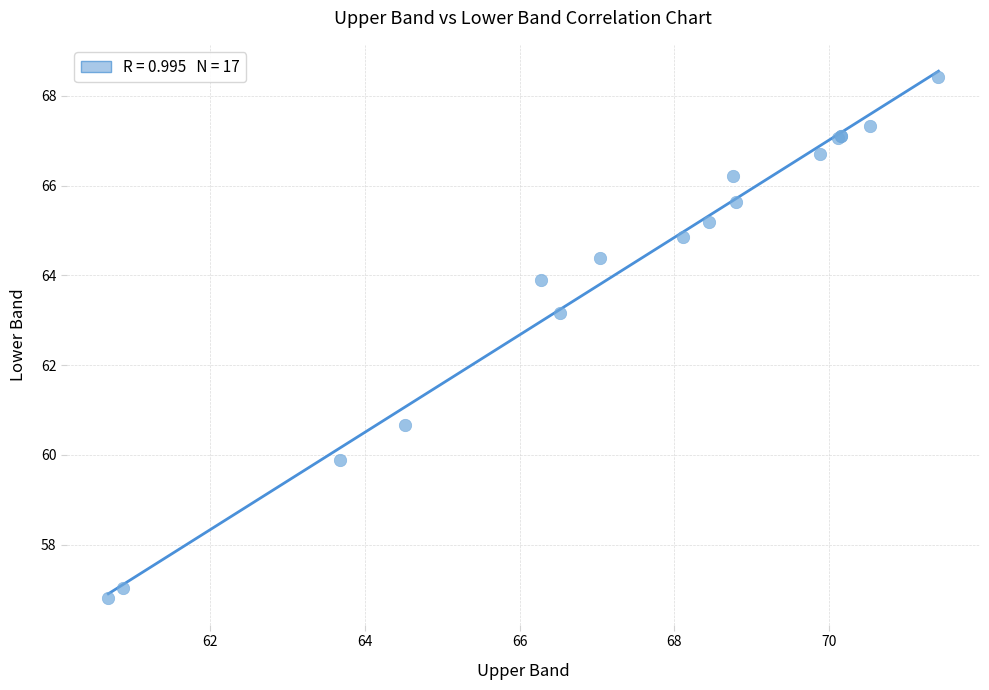

What Y value in the scatter plot is closest to 62?

63.2